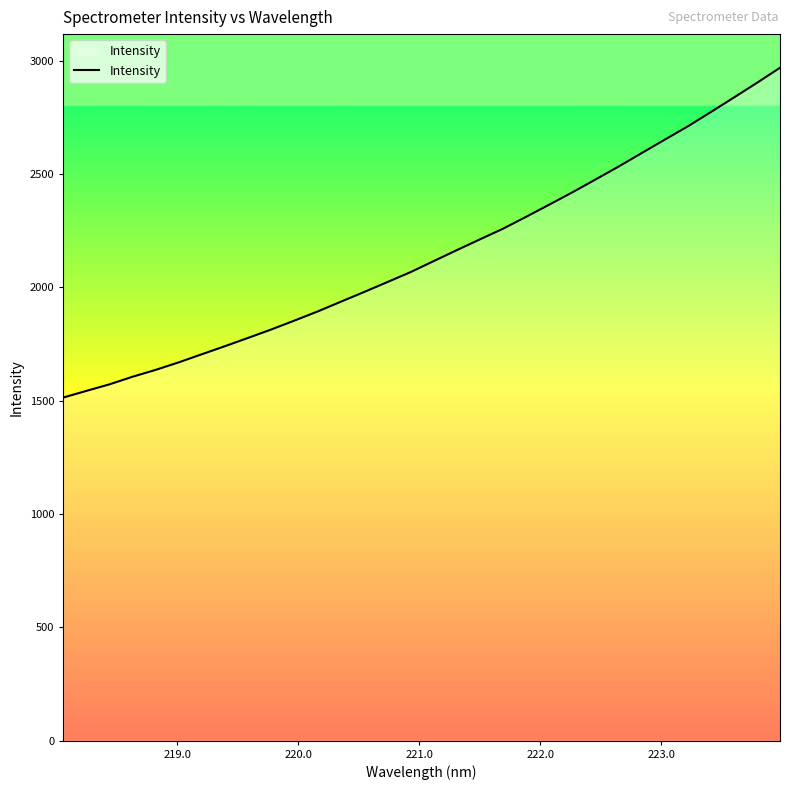

What is the smallest value displayed?

1513.7